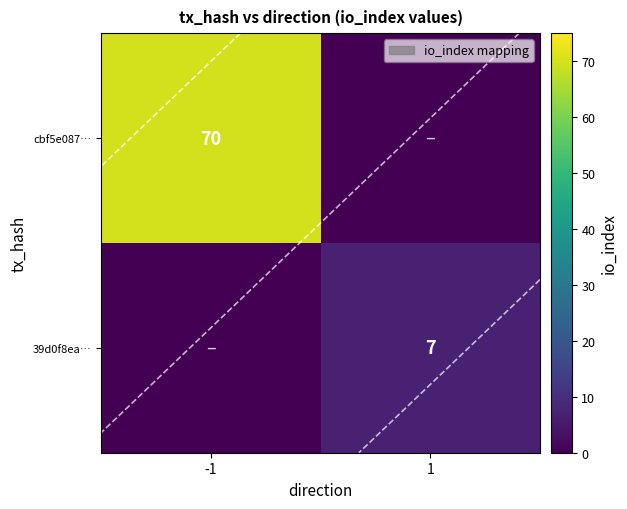

How many positive values does the cbf5e087… series have?

1